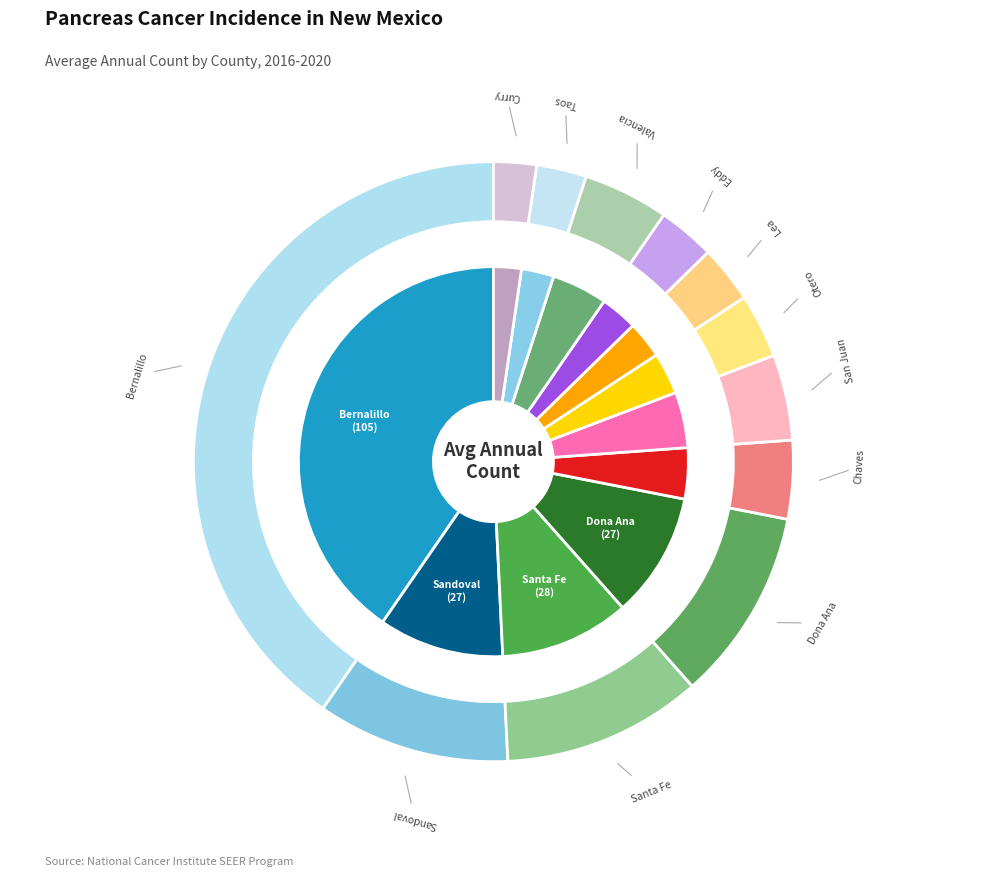

What is the largest slice in the pie chart?

Bernalillo County